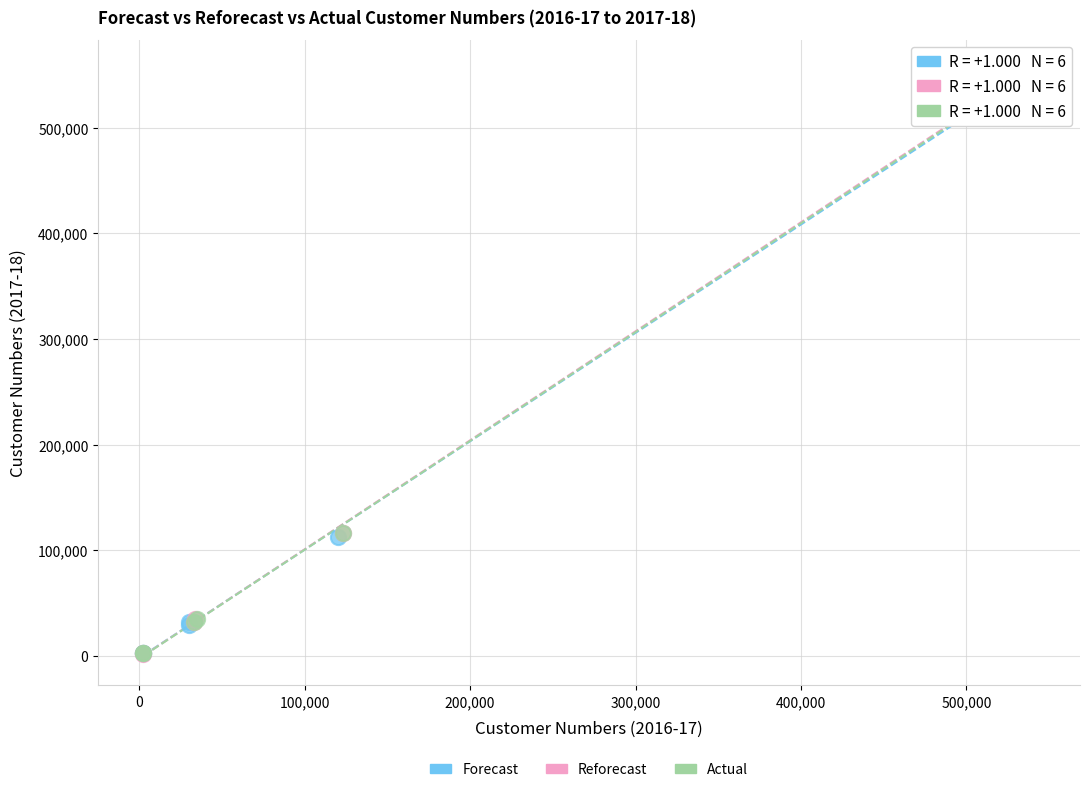

What are all the series names shown in the legend?

Forecast, Reforecast, Actual